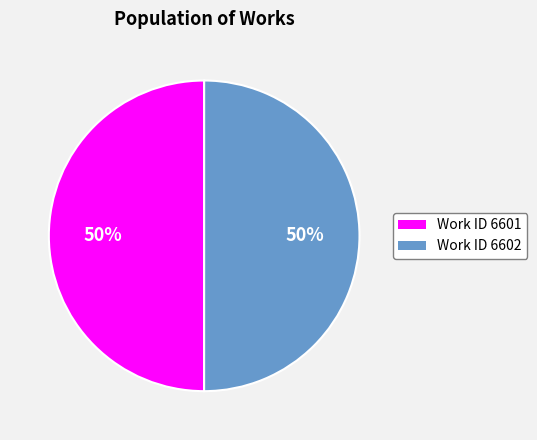

What is the ratio of the value at Work ID 6602 to the value at Work ID 6601?

1.0